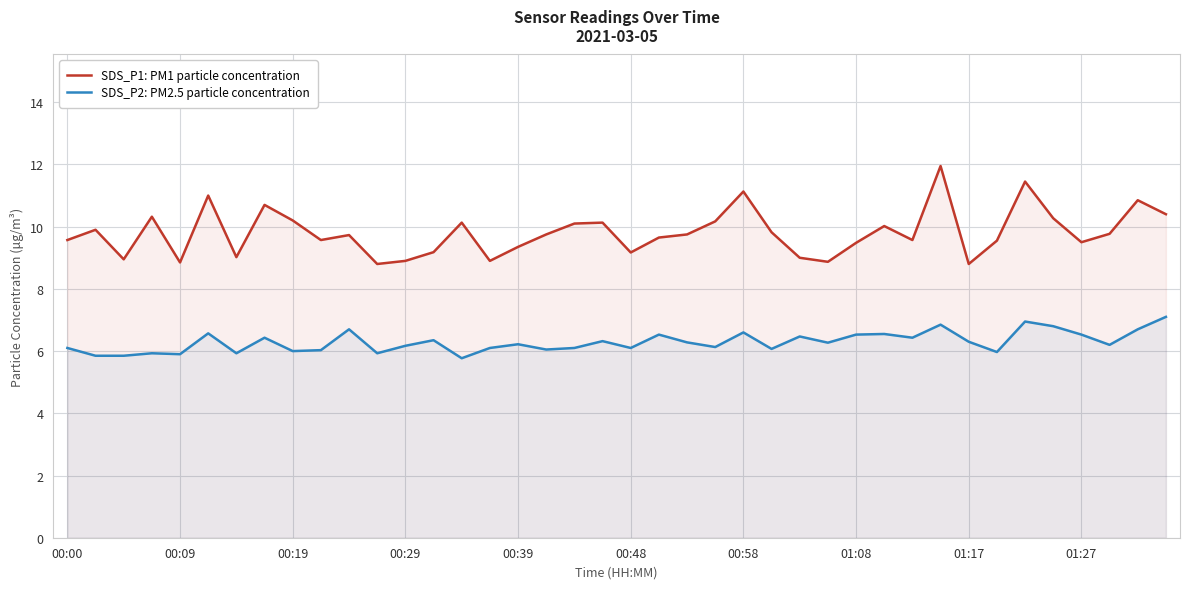

True or false: SDS_P1: PM1 particle concentration and SDS_P2: PM2.5 particle concentration cross at least once.

False